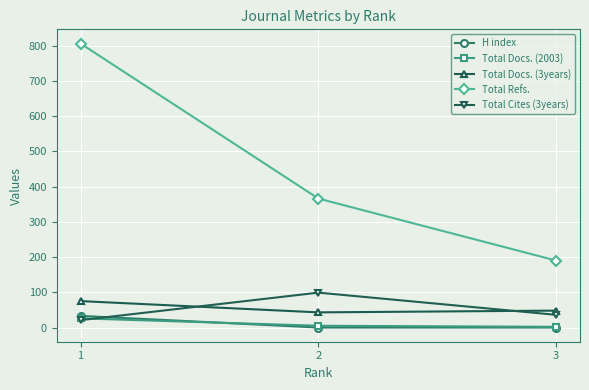

At which category is the sum across all series the highest?

1